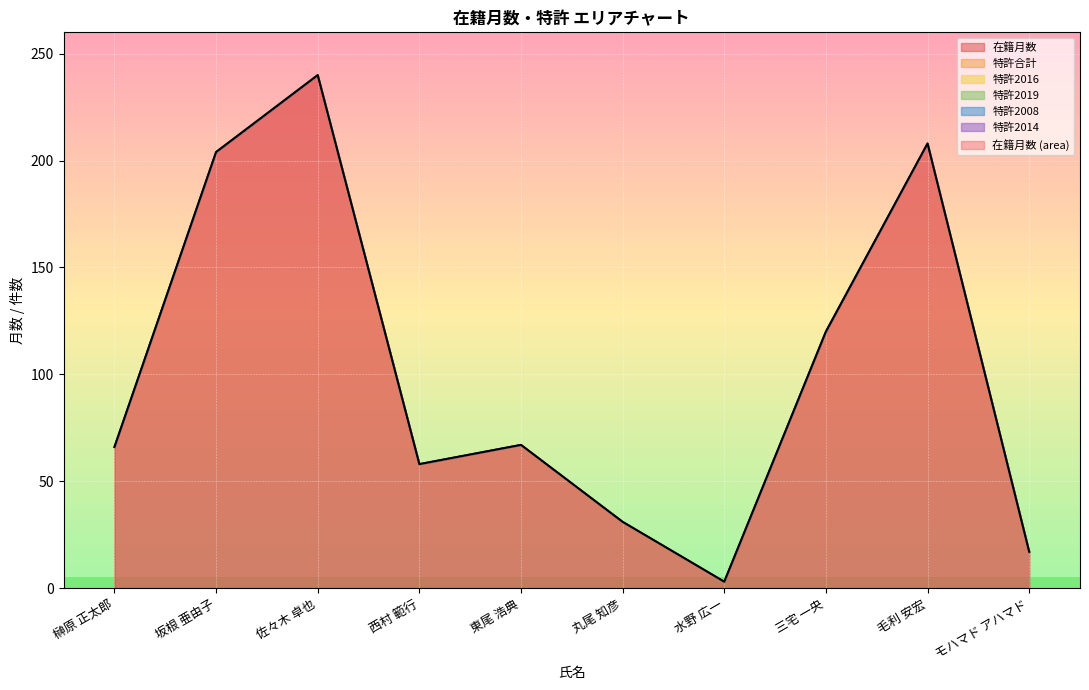

What is the label of the 2nd point from the left?

坂根 亜由子